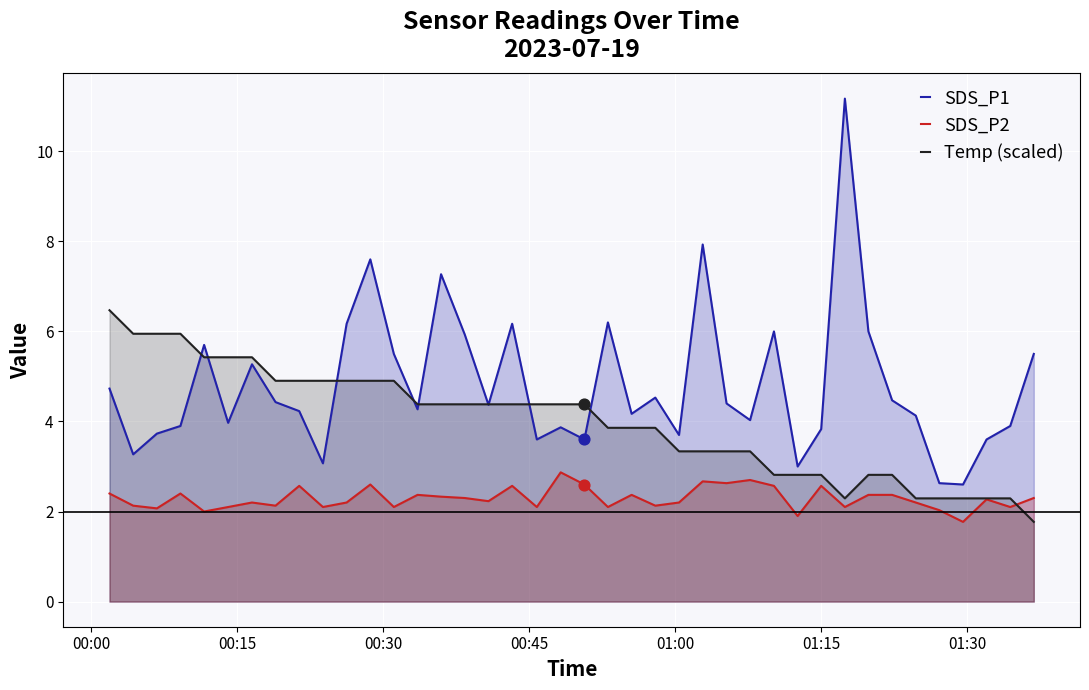

What are all the series names shown in the legend?

SDS_P1, SDS_P2, Temp (scaled)